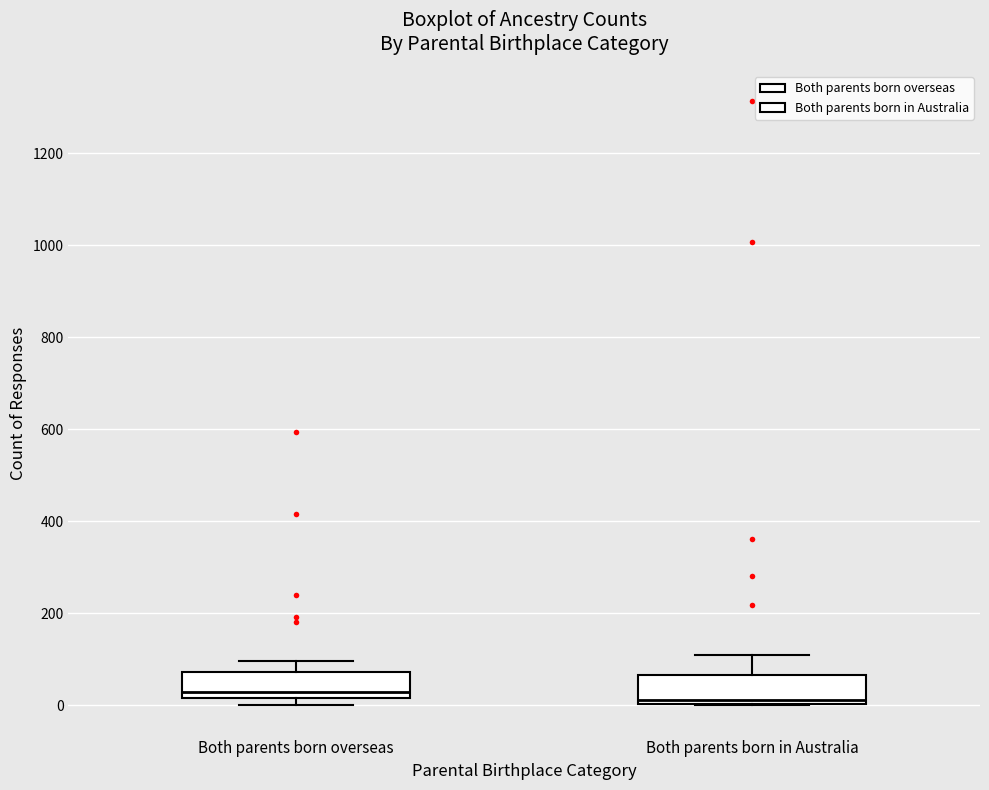

Reading left to right, transcribe this box plot: for each box, give where its median line is, the range the box spans, and where its two whiskers end, as read against the y-axis. The values are not printed on the chart, so give them approximately, as read against the axis.

Both parents born overseas: median 20 (just above the box's lower edge), box 20 to 80, whiskers 0 to 100
Both parents born in Australia: median 20, box 0 to 60, whiskers 0 to 100